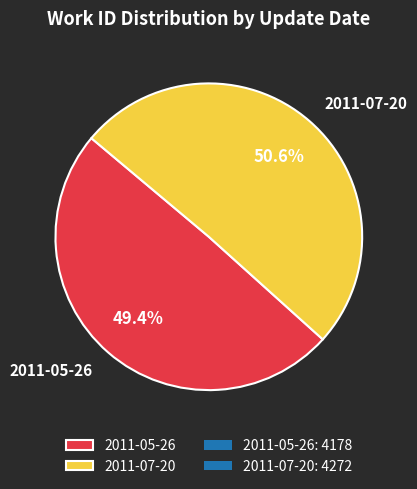

Between 2011-07-20 and 2011-05-26, which is larger?

2011-07-20